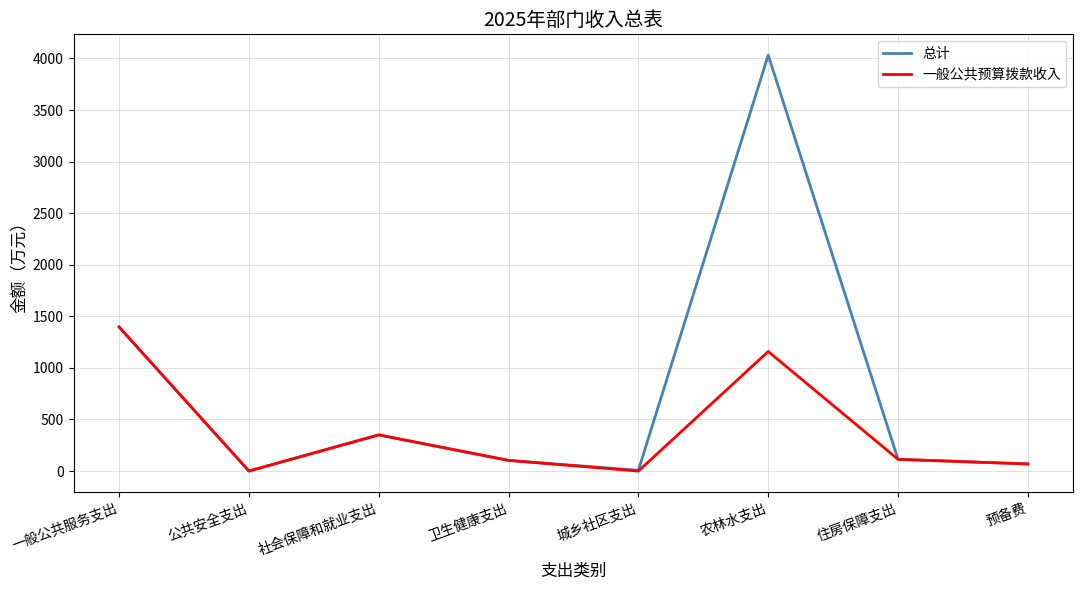

The 一般公共预算拨款收入 series shows 607.7 at 城乡社区支出. True or false?

False